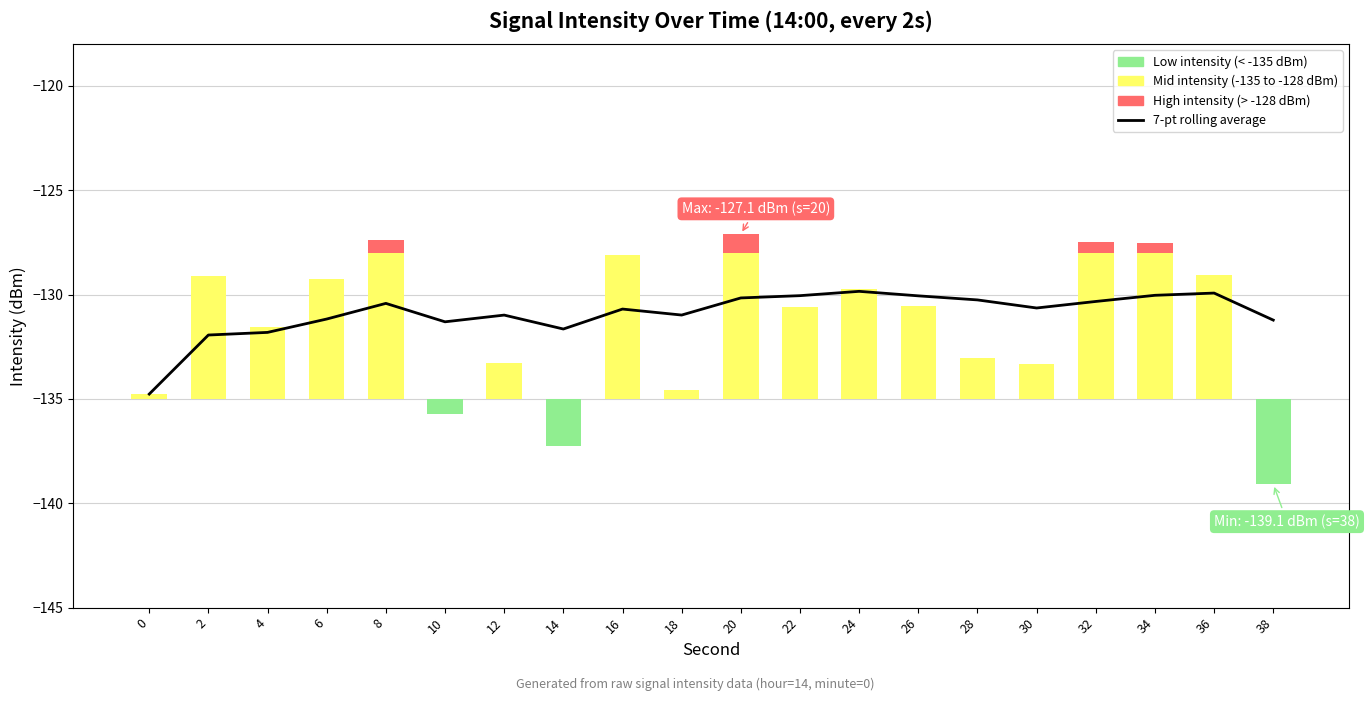

Which series has the largest total across all categories?

Mid intensity